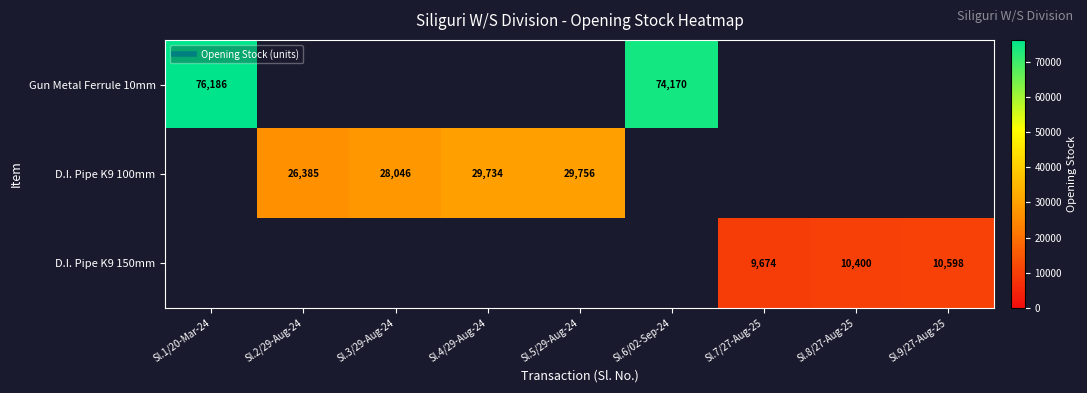

Between Sl.2/29-Aug-24 and Sl.6/02-Sep-24, which is larger?

Sl.6/02-Sep-24